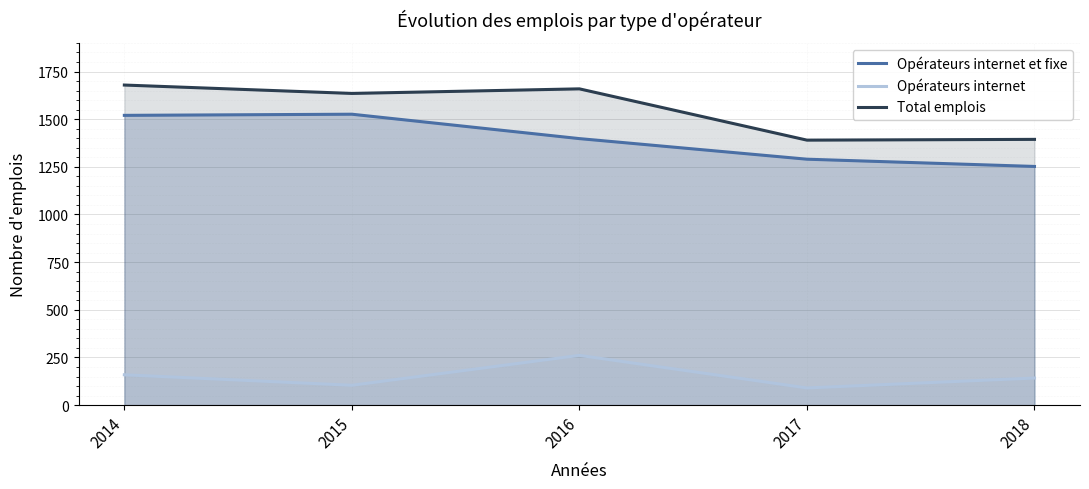

Is the value of Opérateurs internet et fixe at 2016 greater than the value of Opérateurs internet at 2017?

Yes